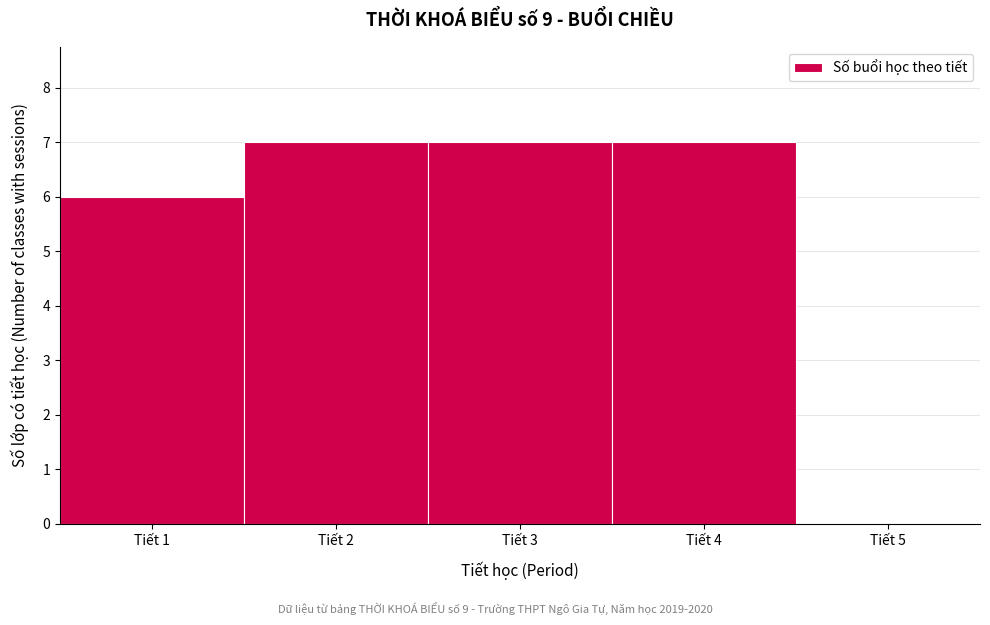

Reading left to right, transcribe this chart: for each bar, give the range it covers on the x-axis and its height. The values are not printed on the chart, so give them approximately, as read against the axis.

0.5 to 1.5: 6
1.5 to 2.5: 7
2.5 to 3.5: 7
3.5 to 4.5: 7
4.5 to 5.5: 0